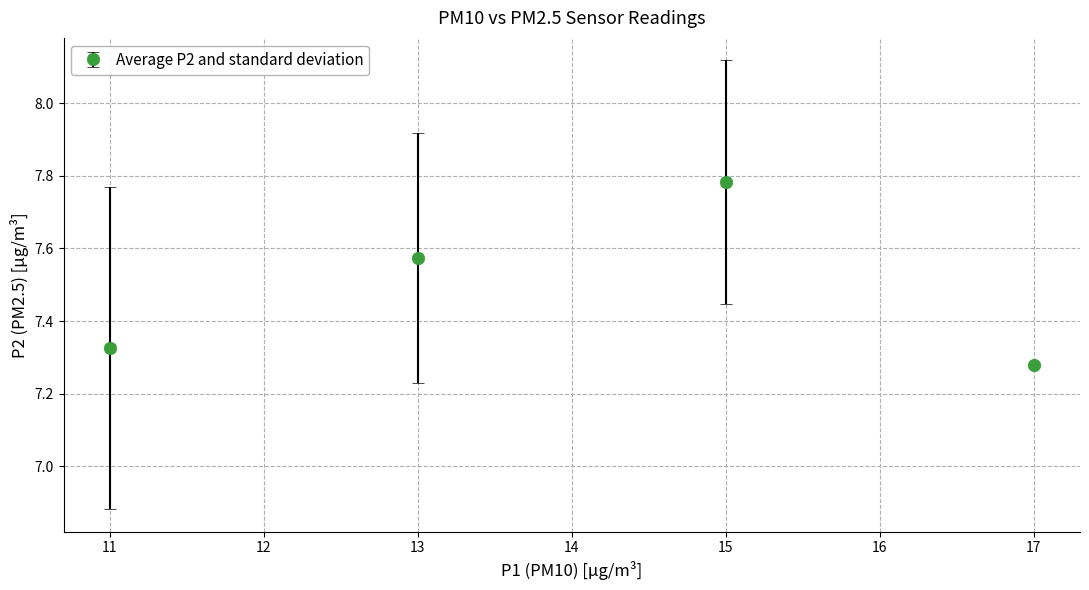

Where is the data nearest to the value 7?

17